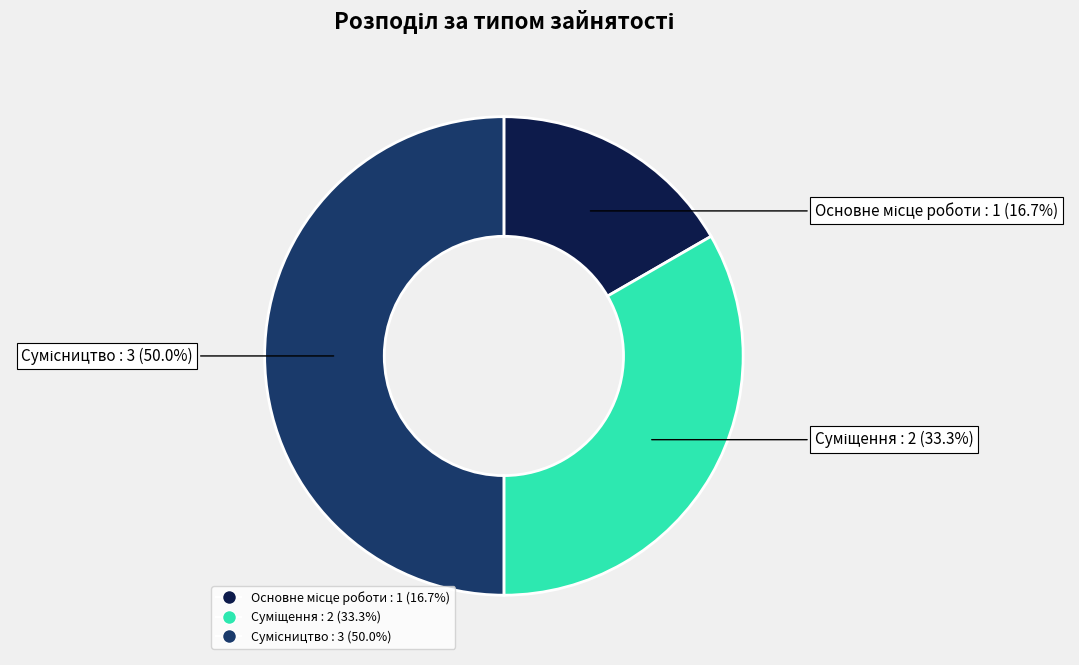

To the nearest percent, what portion does Основне місце роботи represent?

17%